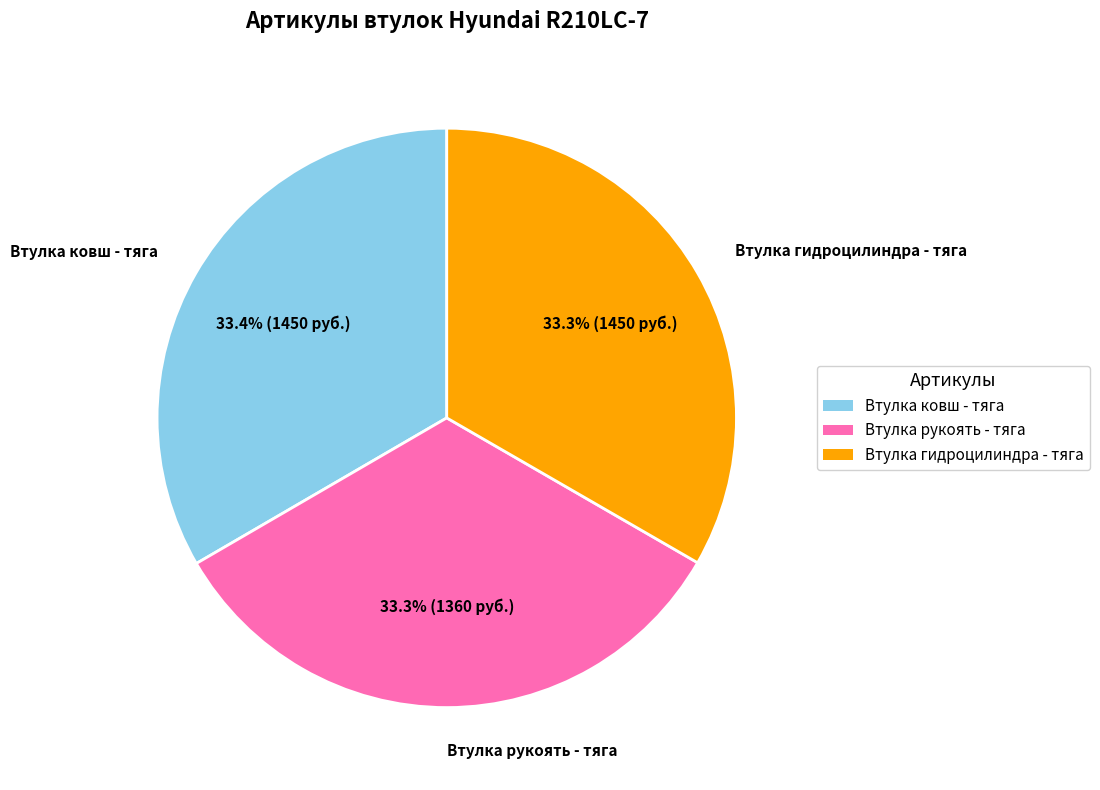

Does any single category account for the majority?

No